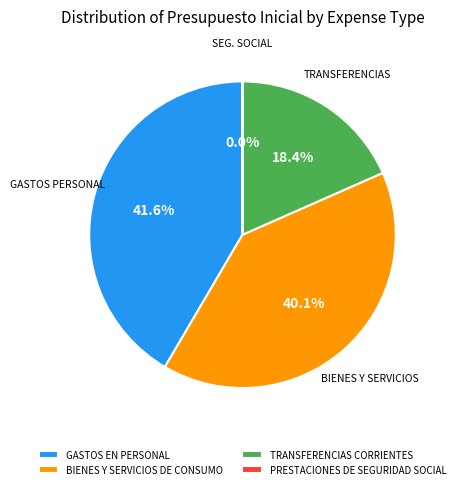

To the nearest percent, what portion does BIENES Y SERVICIOS DE CONSUMO represent?

40%